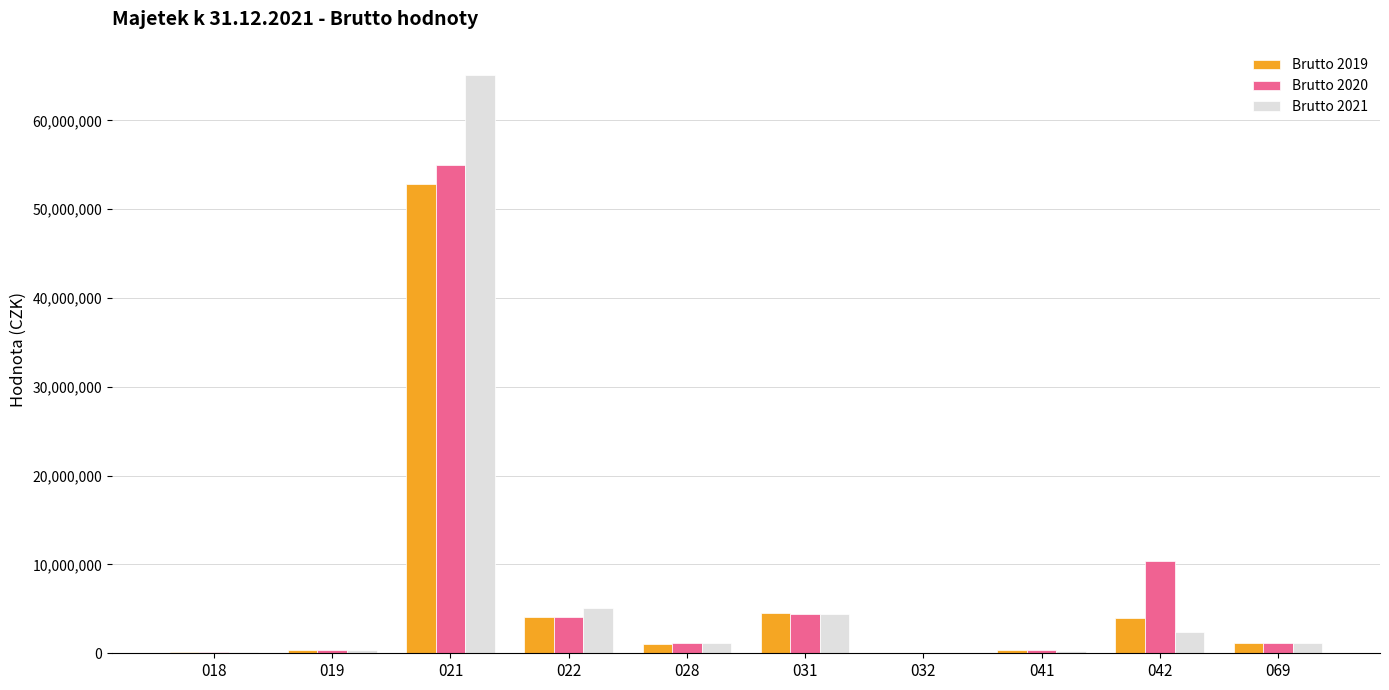

At which category is the sum across all series the highest?

021